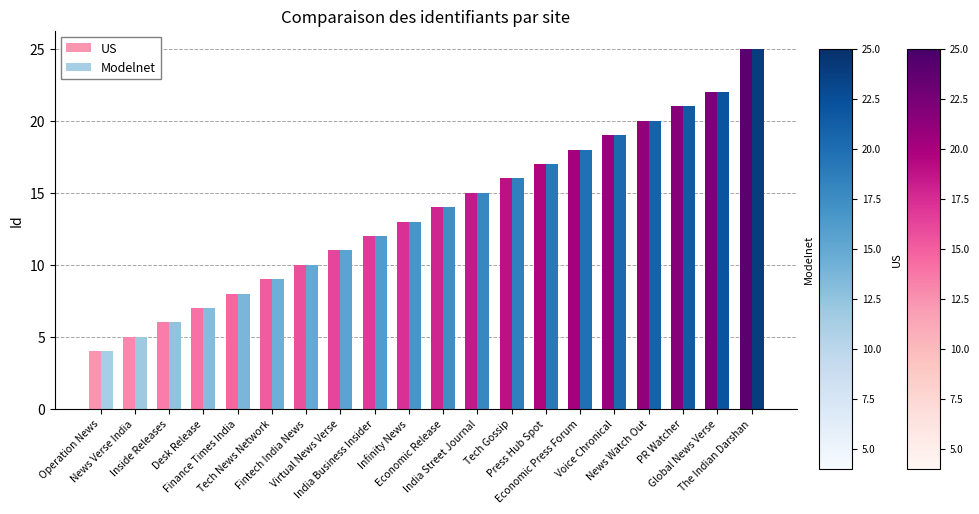

What is the average value of the Modelnet series?

14